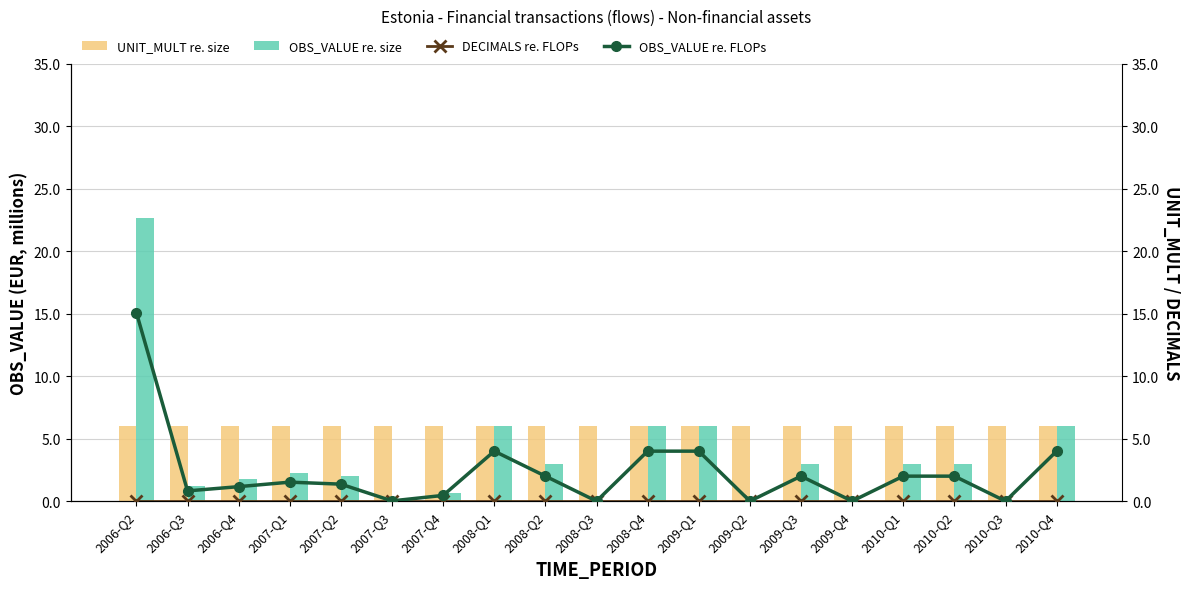

How many positive values does the OBS_VALUE re. FLOPs series have?

15